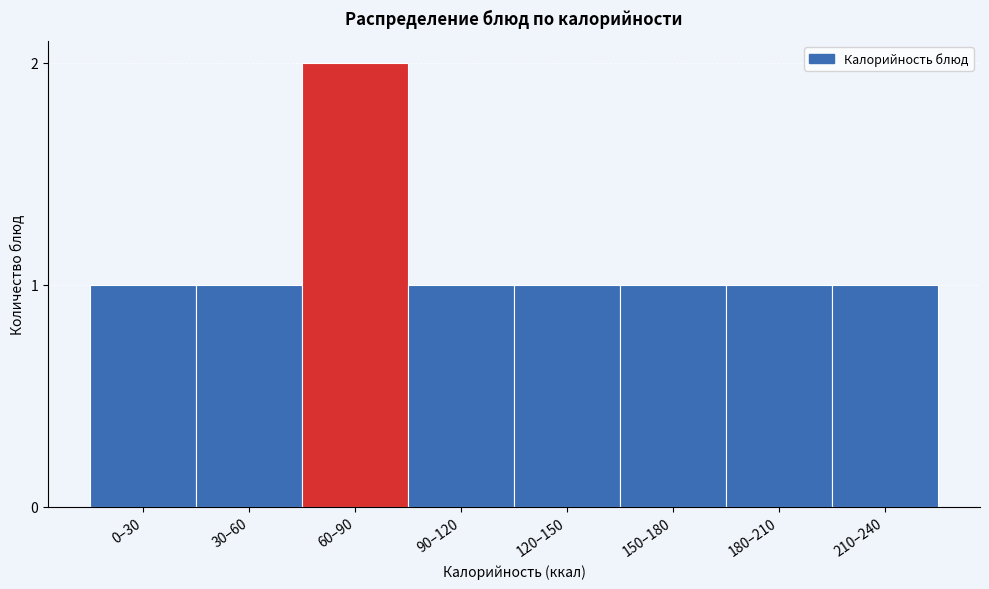

Reading left to right, what are all the values shown in this chart?

1	1	2	1	1	1	1	1